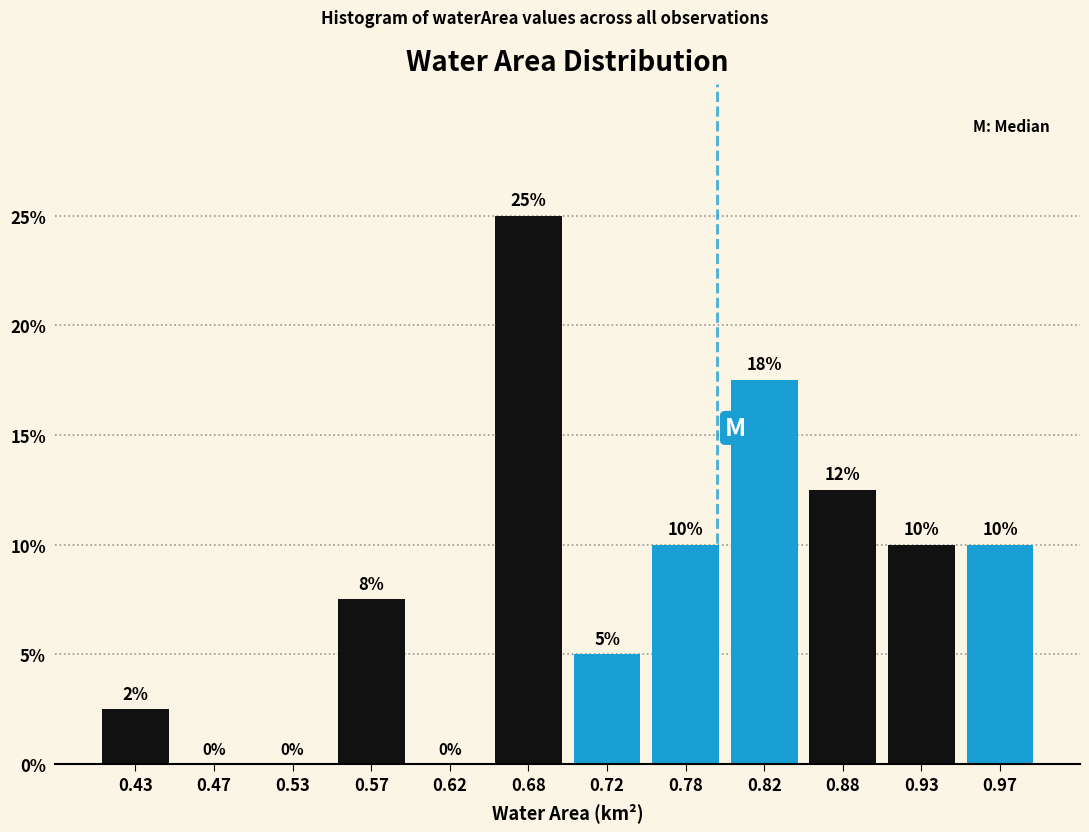

Over which range of the x-axis is the bar tallest?

0.65 to 0.70